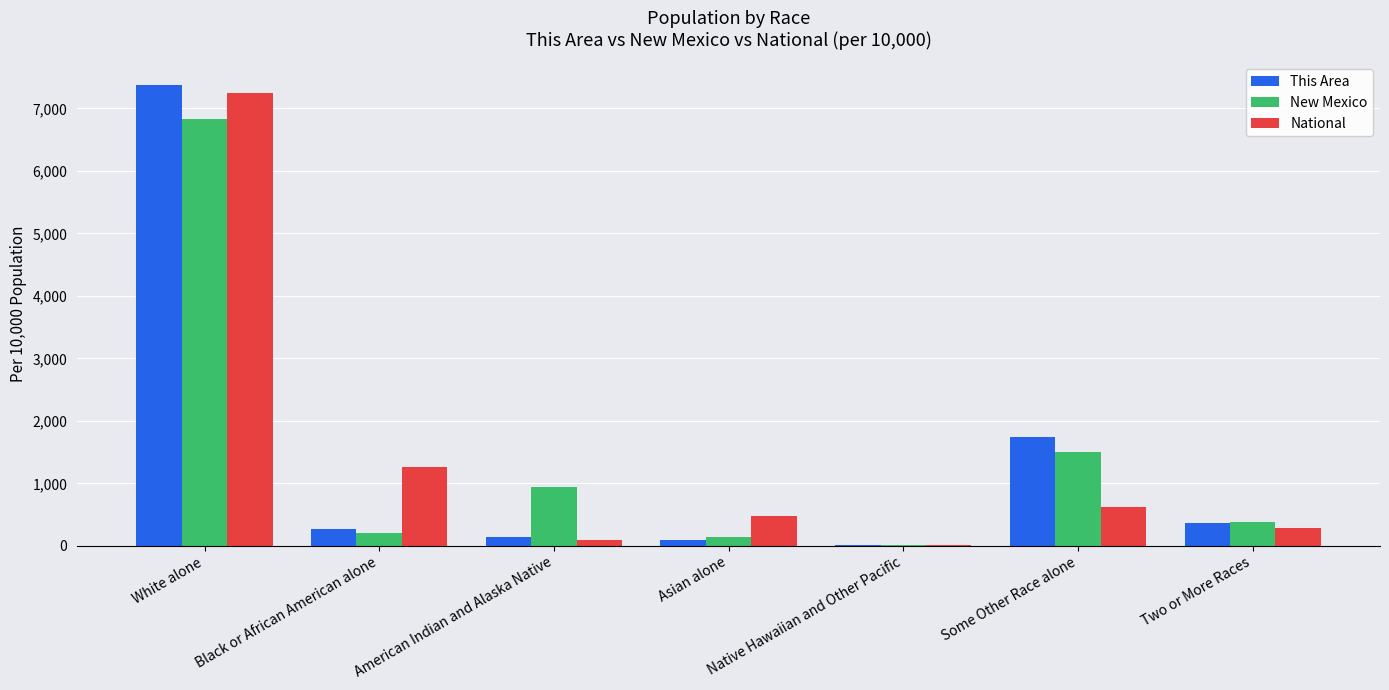

Does the chart contain stacked bars?

No